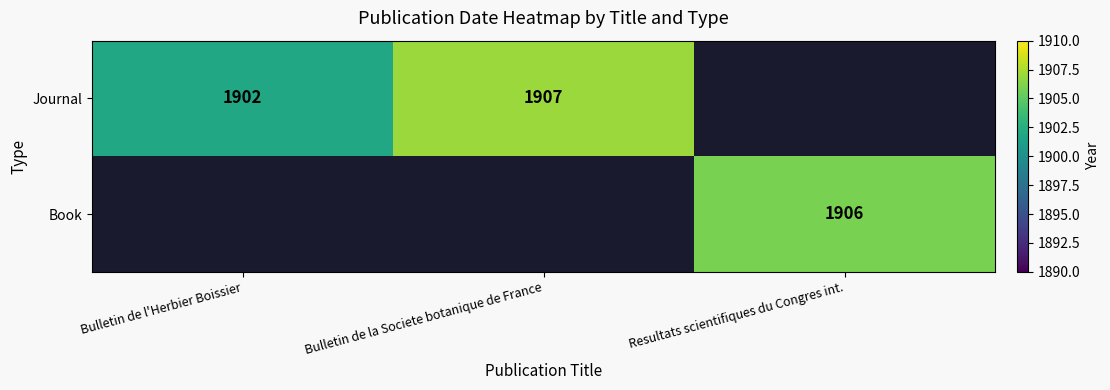

Which label corresponds to the smallest value in the chart?

Bulletin de l'Herbier Boissier